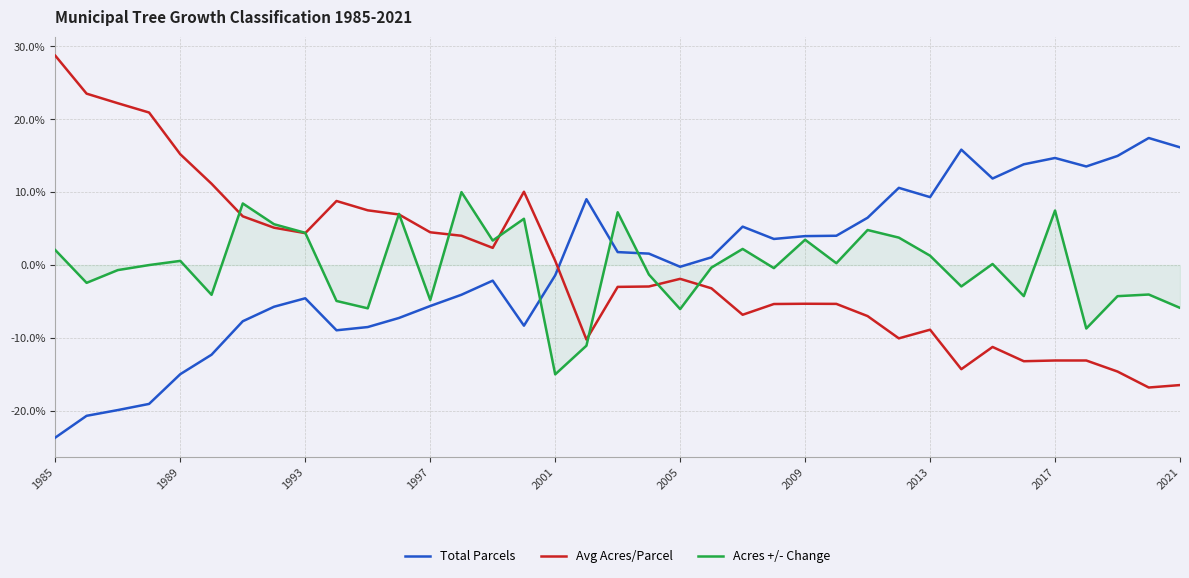

Rank the series by their maximum value, from highest to lowest.

Avg Acres/Parcel, Total Parcels, Acres +/- Change